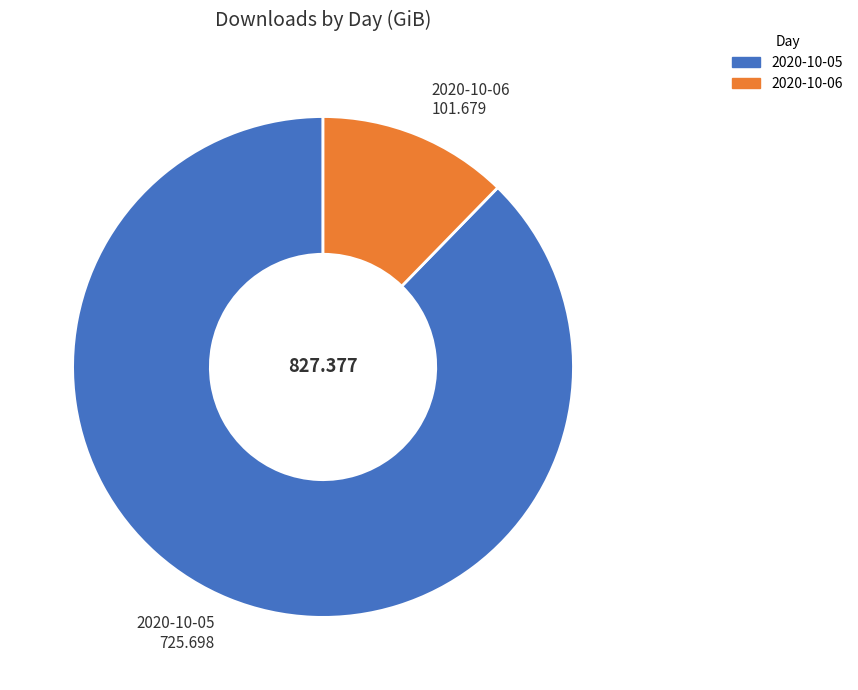

Rank the categories by value from lowest to highest.

2020-10-06, 2020-10-05